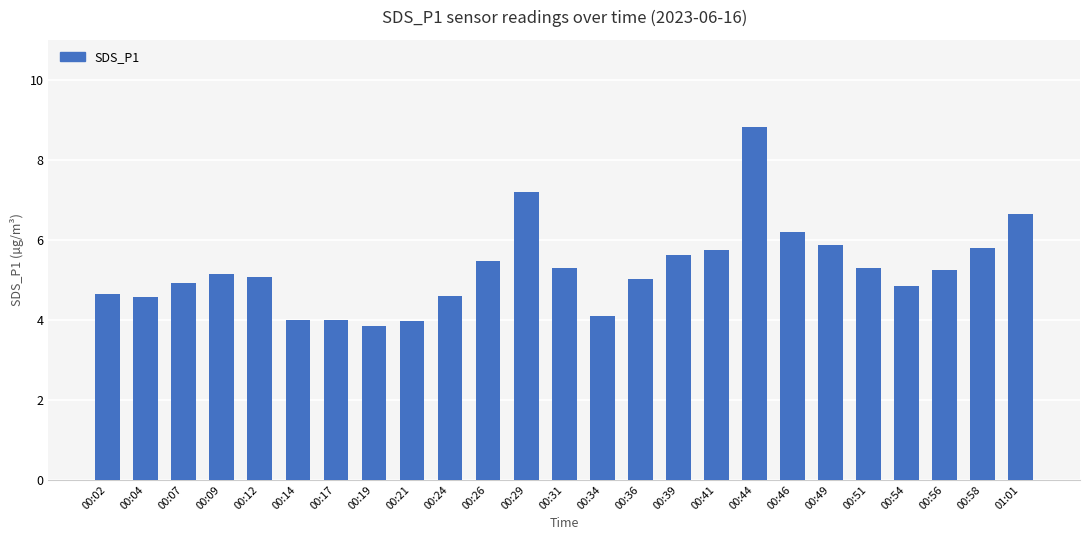

How many series are shown in this chart?

1